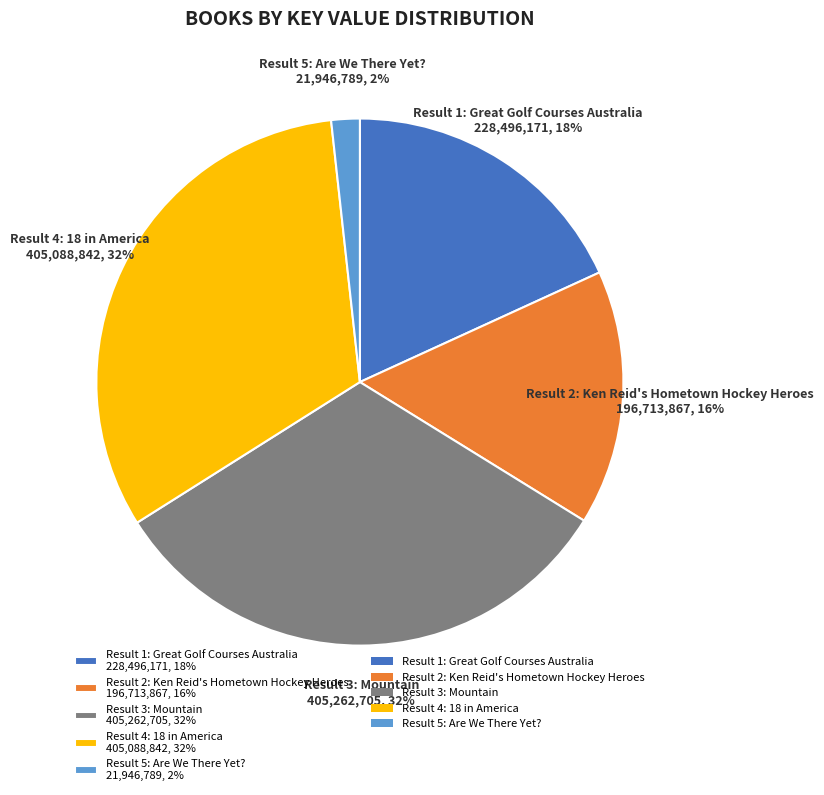

True or false: Result 3: Mountain accounts for 32% of the total.

True